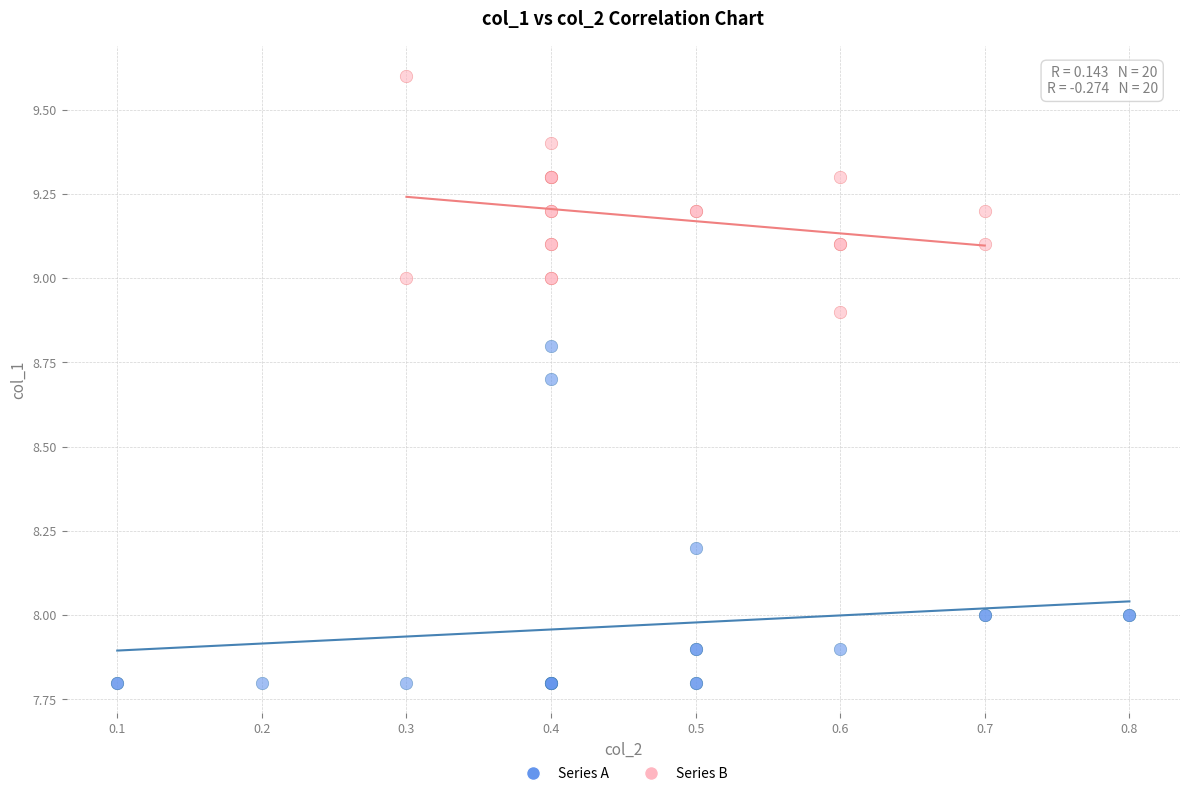

Which series contains the highest Y value?

Series B